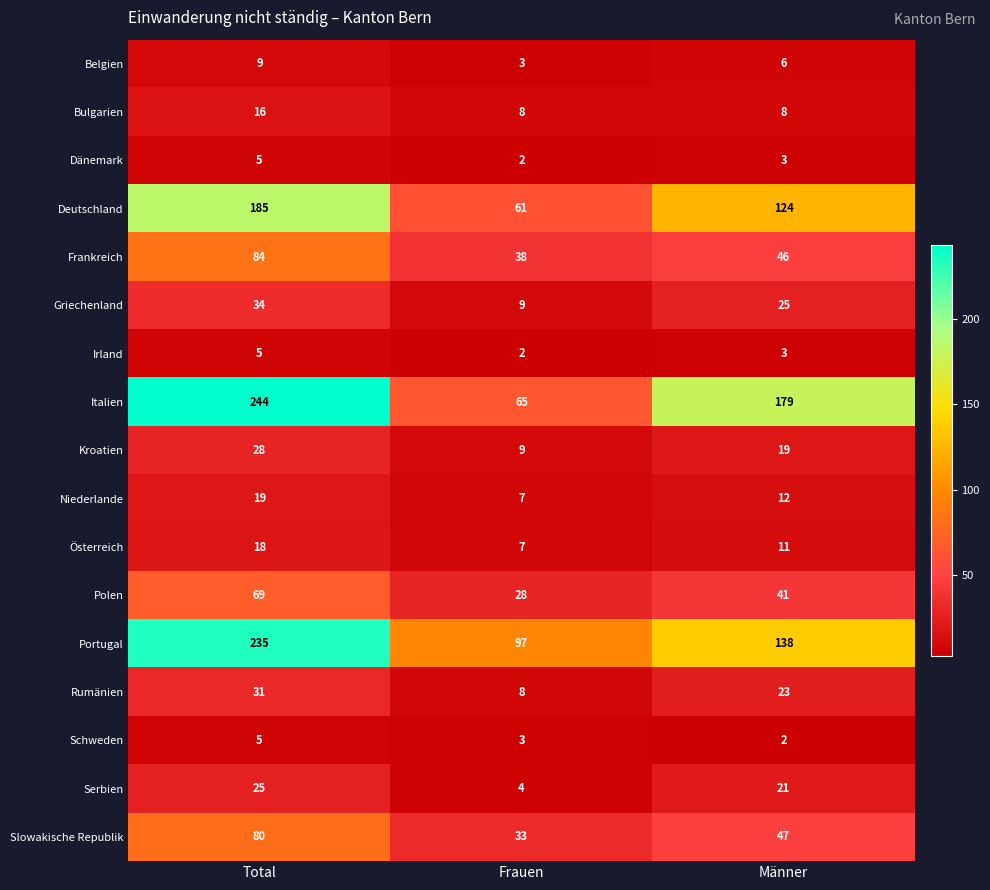

At which label does Deutschland reach its peak?

Total